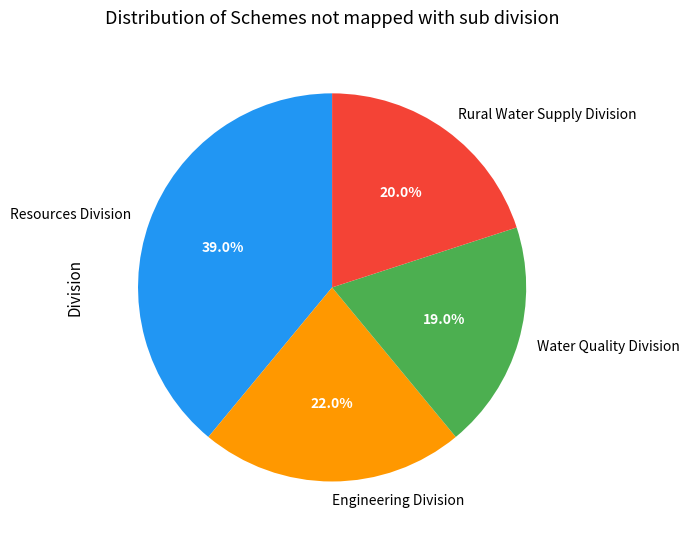

Which category has the biggest portion of the pie?

Resources Division